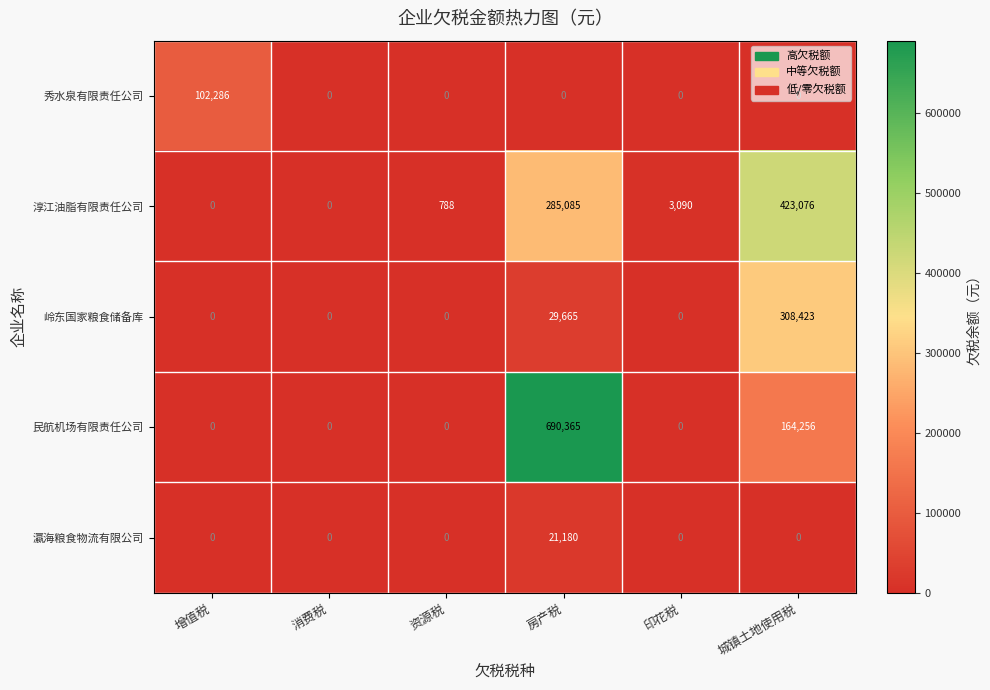

Between 增值税 and 印花税, which series saw the biggest shift?

秀水泉有限责任公司